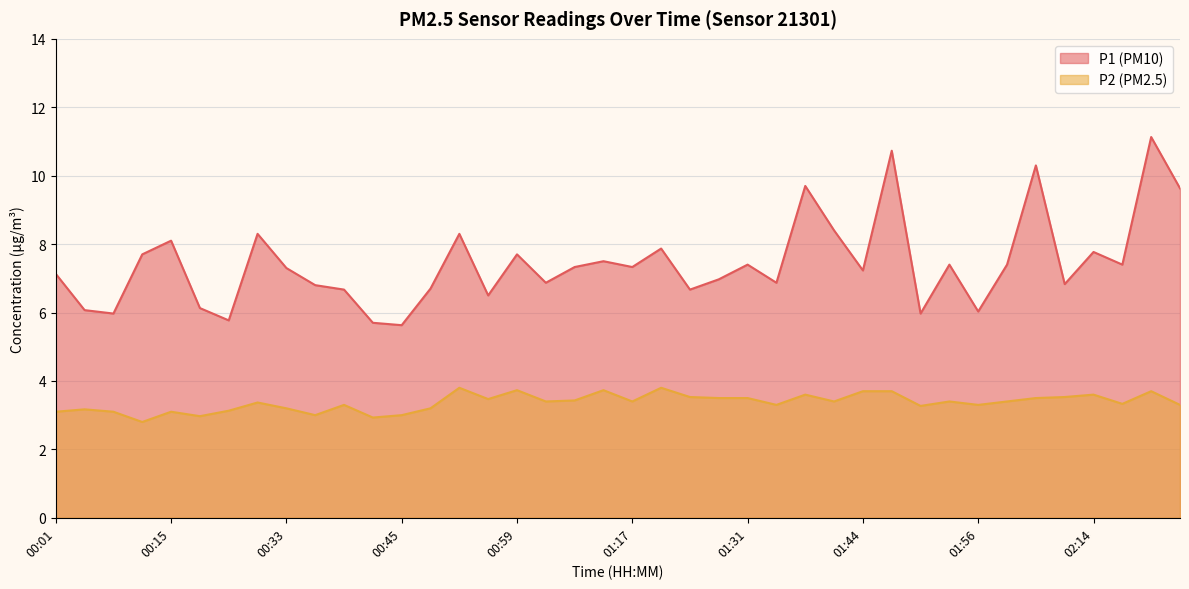

True or false: P2 and P1 intersect in this chart.

False